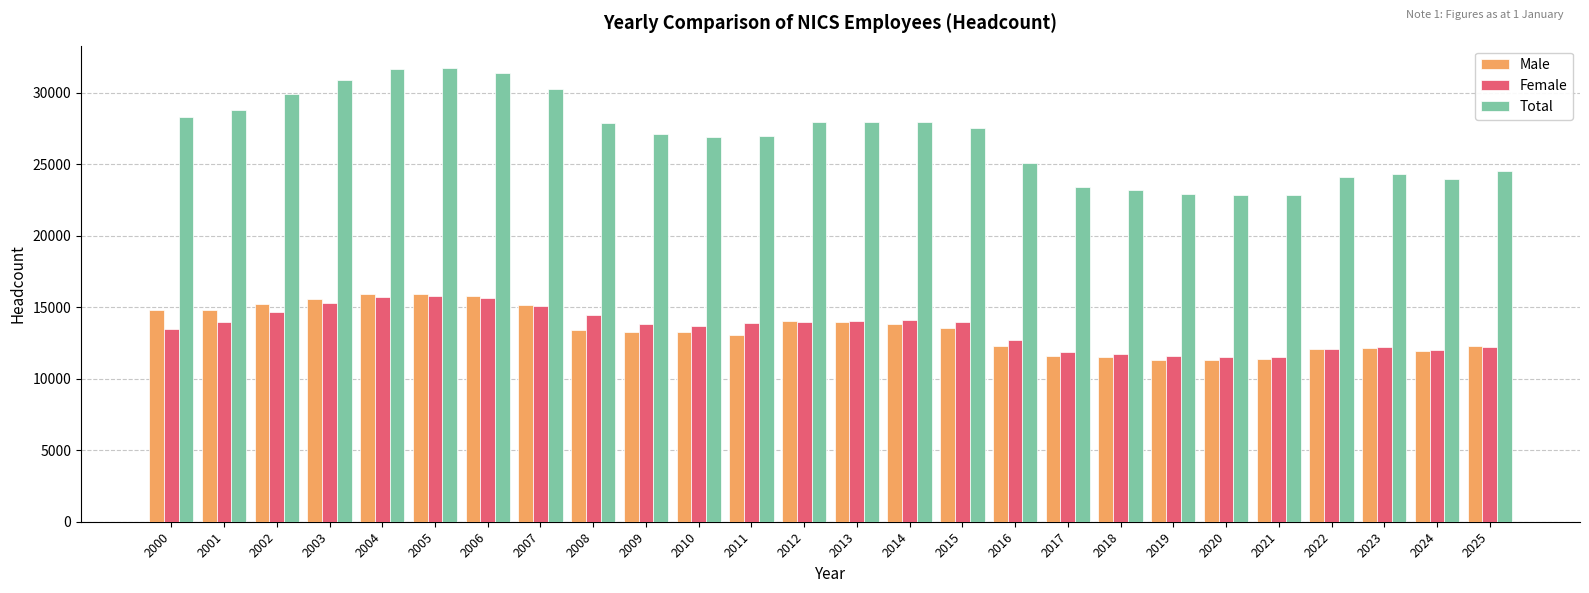

What is the average value of the Total series?

26949